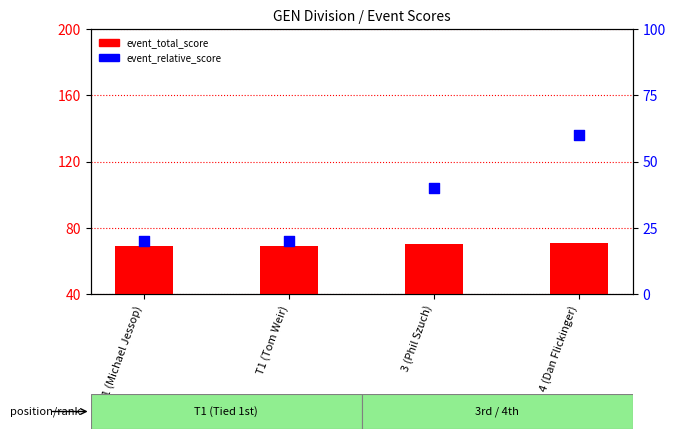

What is the total value across all series at T1 (Michael Jessop)?

89